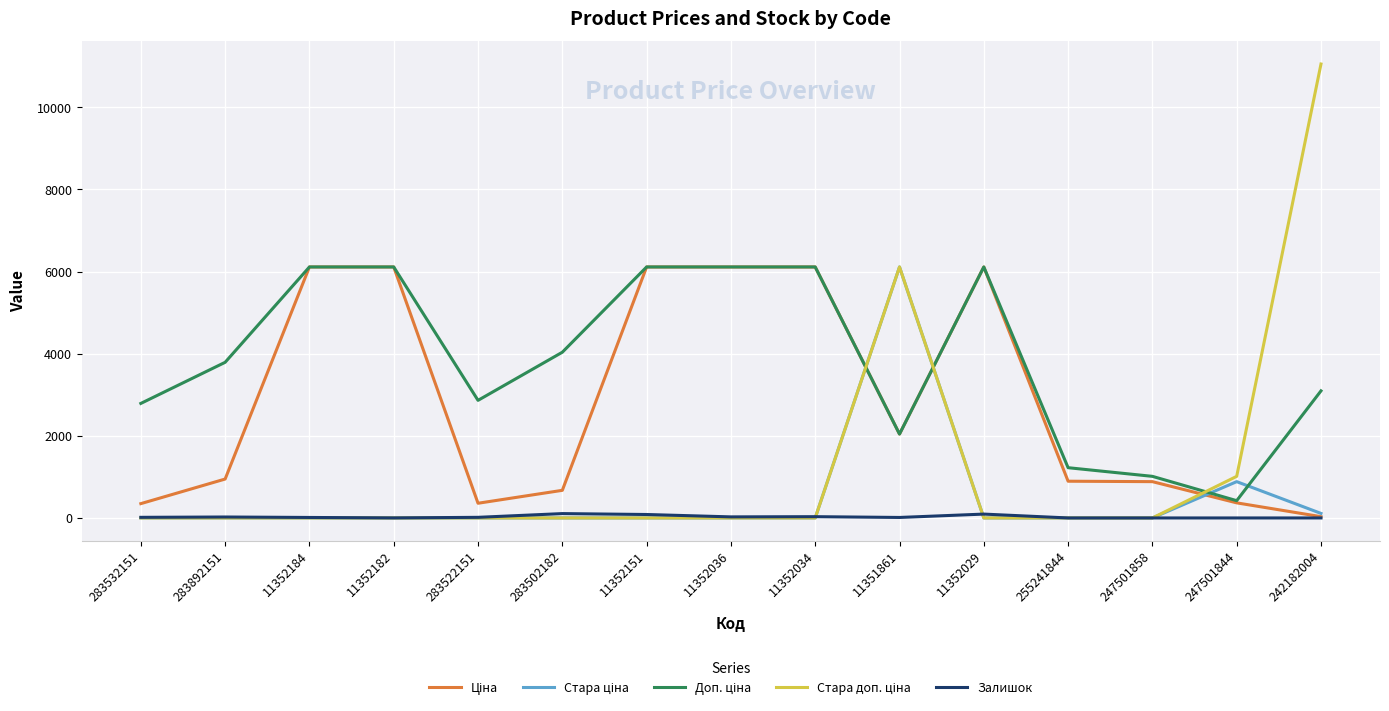

At which category is the sum across all series the highest?

11351861